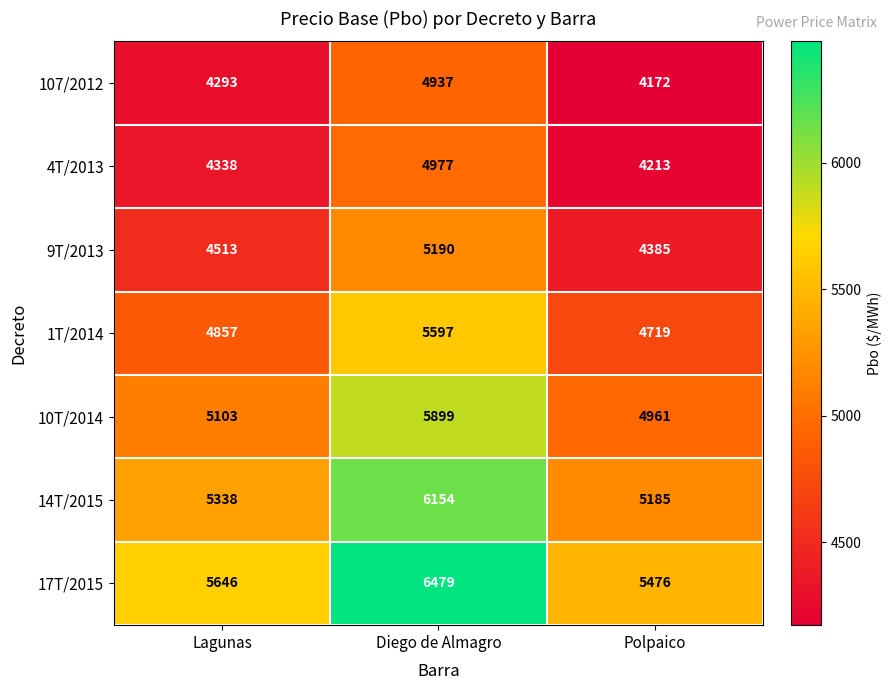

Reading left to right, list all the values displayed in this chart.

107/2012: Lagunas=4293	Diego de Almagro=4937	Polpaico=4172
4T/2013: Lagunas=4338	Diego de Almagro=4977	Polpaico=4213
9T/2013: Lagunas=4513	Diego de Almagro=5190	Polpaico=4385
1T/2014: Lagunas=4857	Diego de Almagro=5597	Polpaico=4719
10T/2014: Lagunas=5103	Diego de Almagro=5899	Polpaico=4961
14T/2015: Lagunas=5338	Diego de Almagro=6154	Polpaico=5185
17T/2015: Lagunas=5646	Diego de Almagro=6479	Polpaico=5476